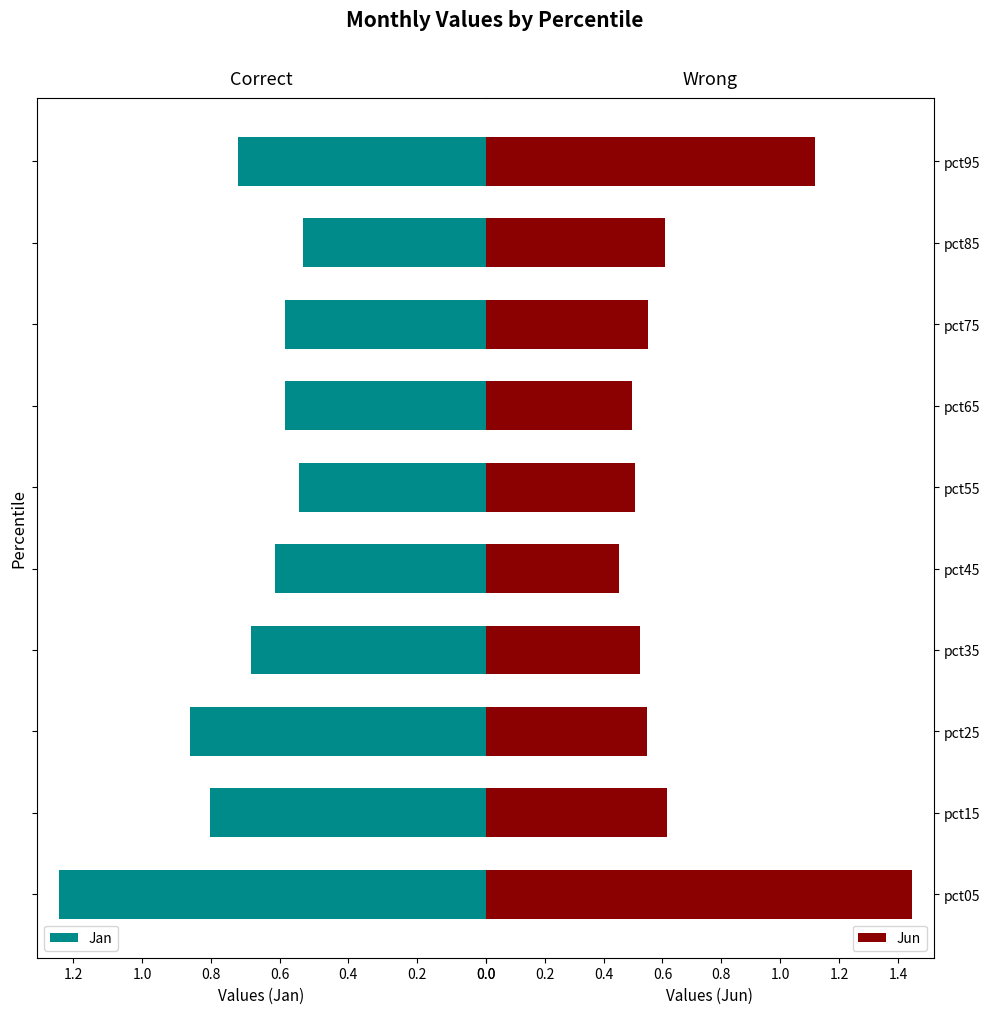

How many groups of bars are there?

10